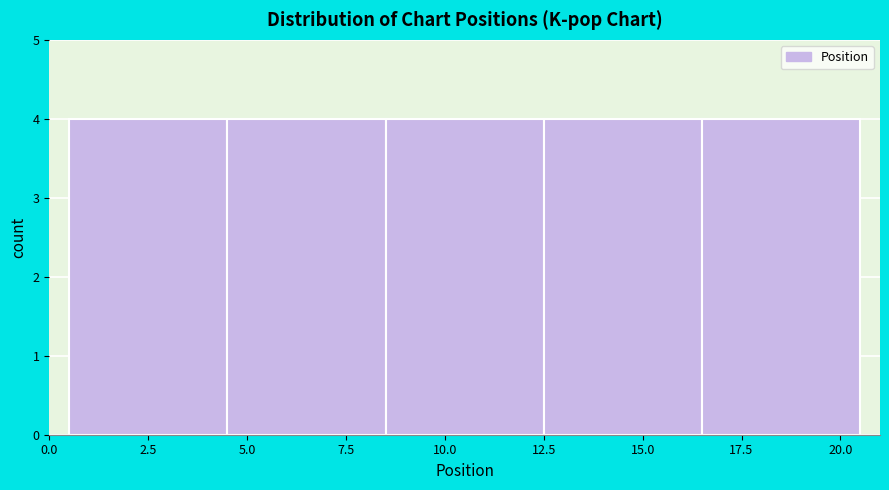

Reading left to right, list every bar in this chart as the range it spans on the x-axis followed by its height. The values are not printed on the chart, so give them approximately, as read against the axis.

0.5 to 4.5: 4
4.5 to 8.5: 4
8.5 to 12.5: 4
12.5 to 16.5: 4
16.5 to 20.5: 4